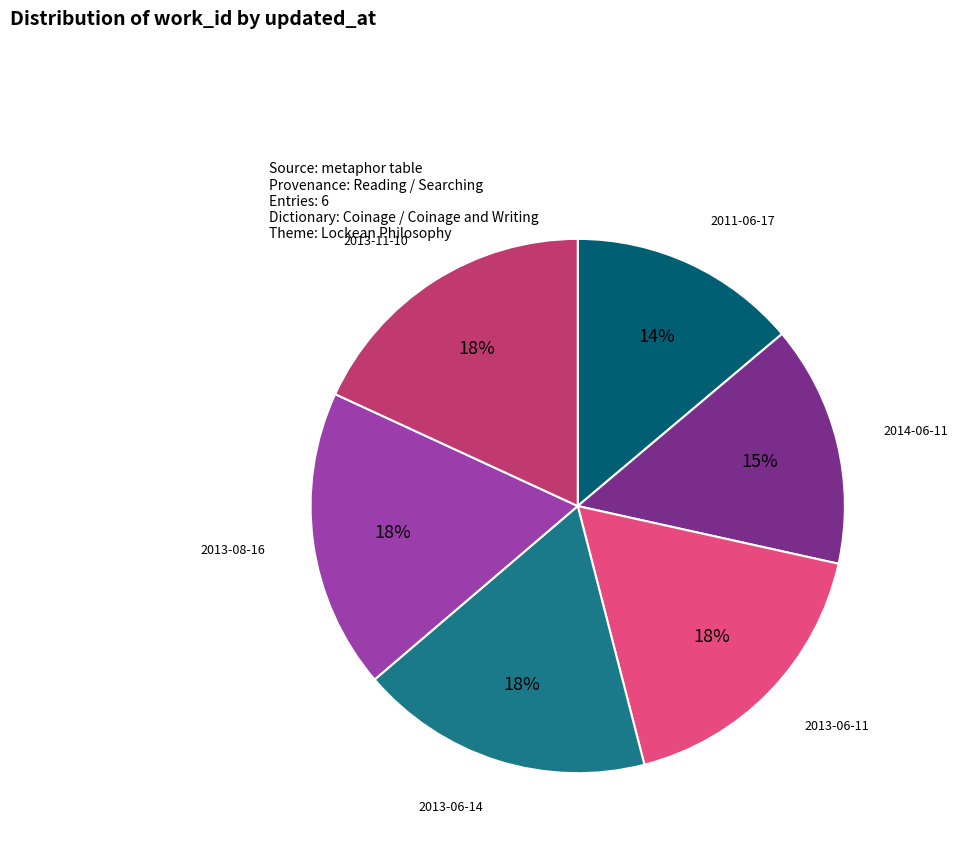

Which slice is the smallest?

2011-06-17